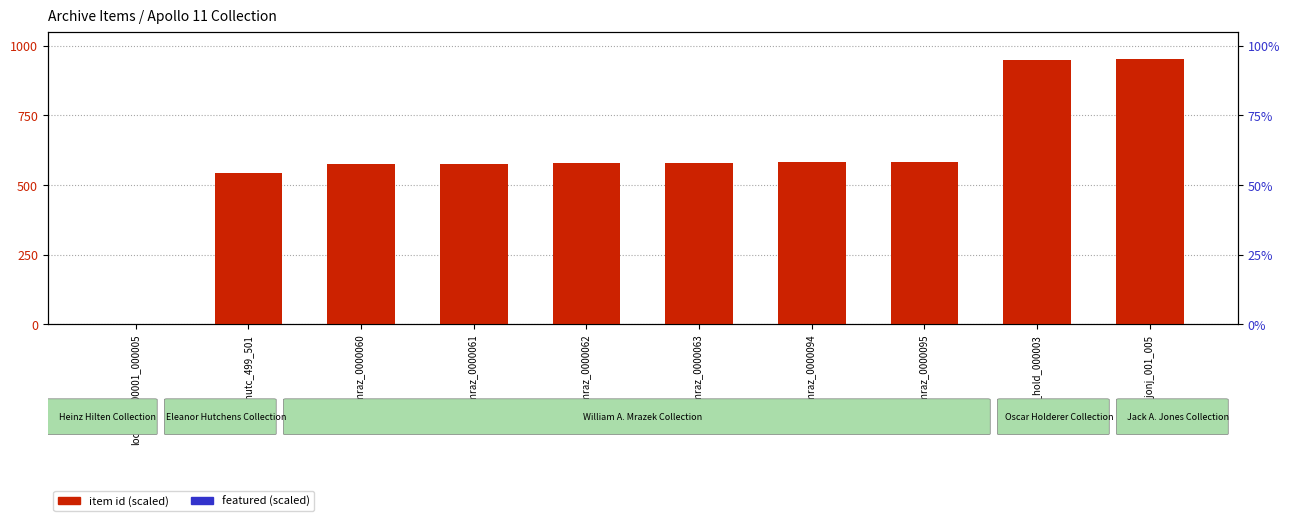

What are all the series names shown in the legend?

item id (scaled), featured (scaled)